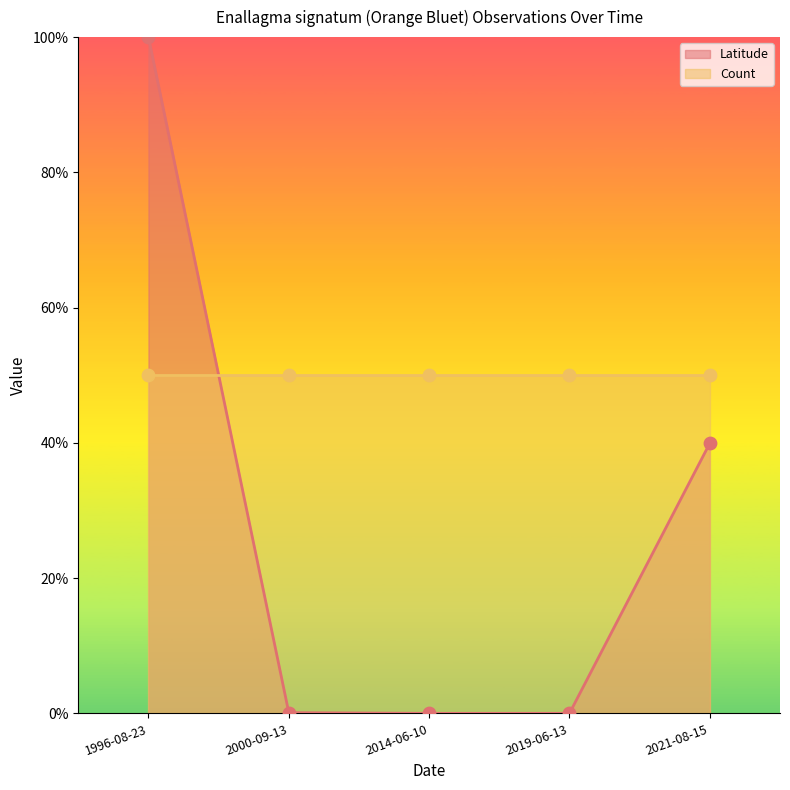

Which has a higher value, 2000-09-13 or 1996-08-23?

1996-08-23